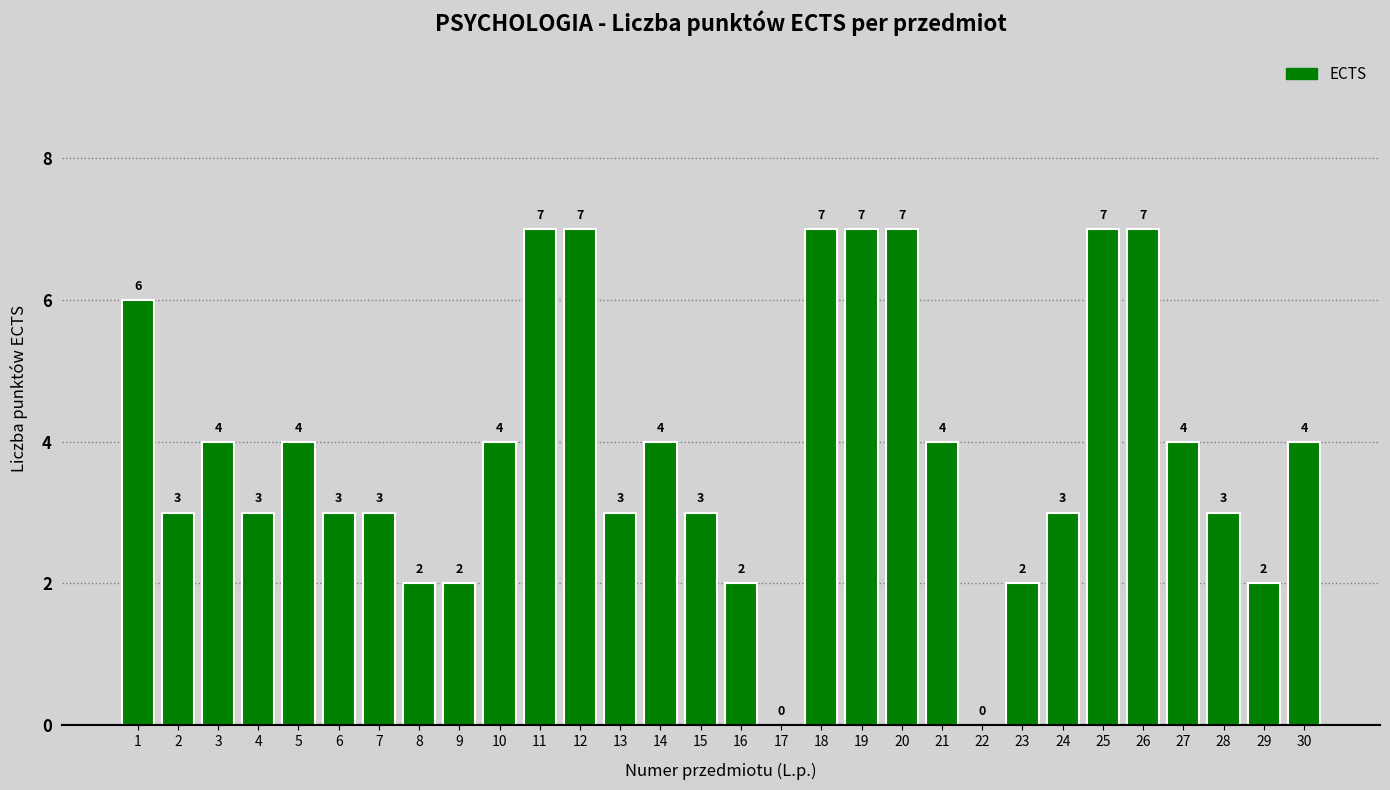

Is it true that the value at 1 is 10?

False